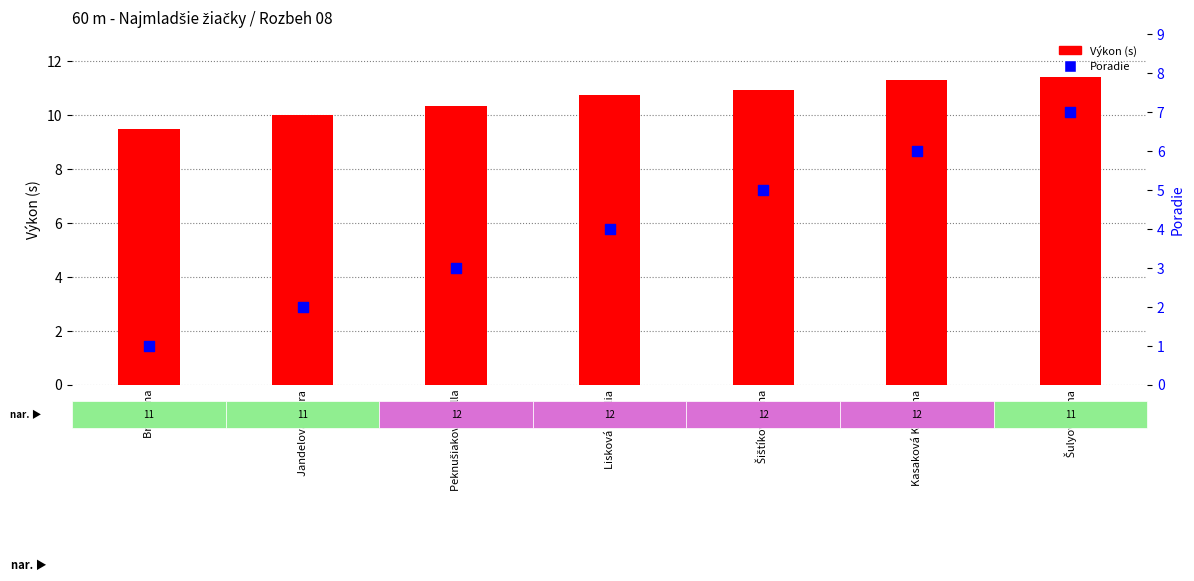

What are all the series names shown in the legend?

Výkon (s), Poradie